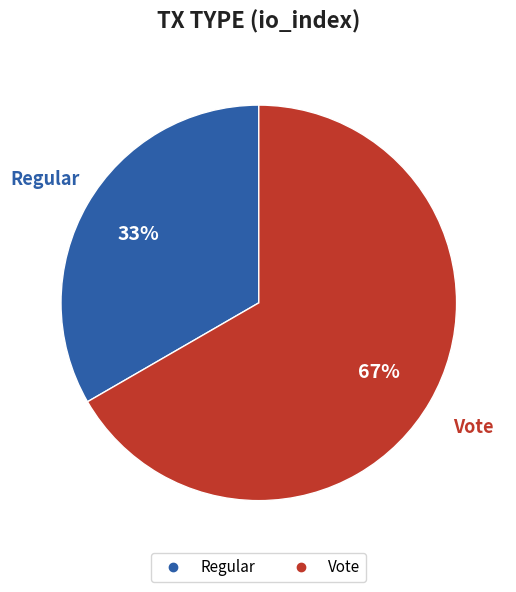

Combined, do Vote and Regular account for over 50%?

Yes